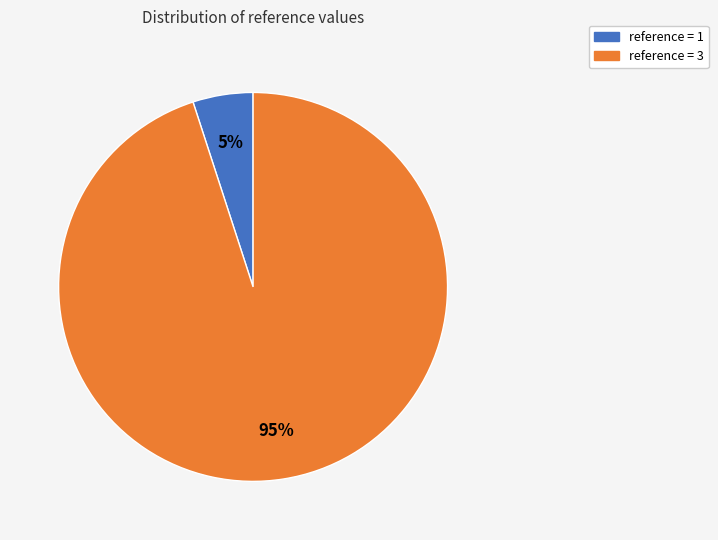

Approximately how many times larger is the value at reference = 3 compared to reference = 1?

19.0